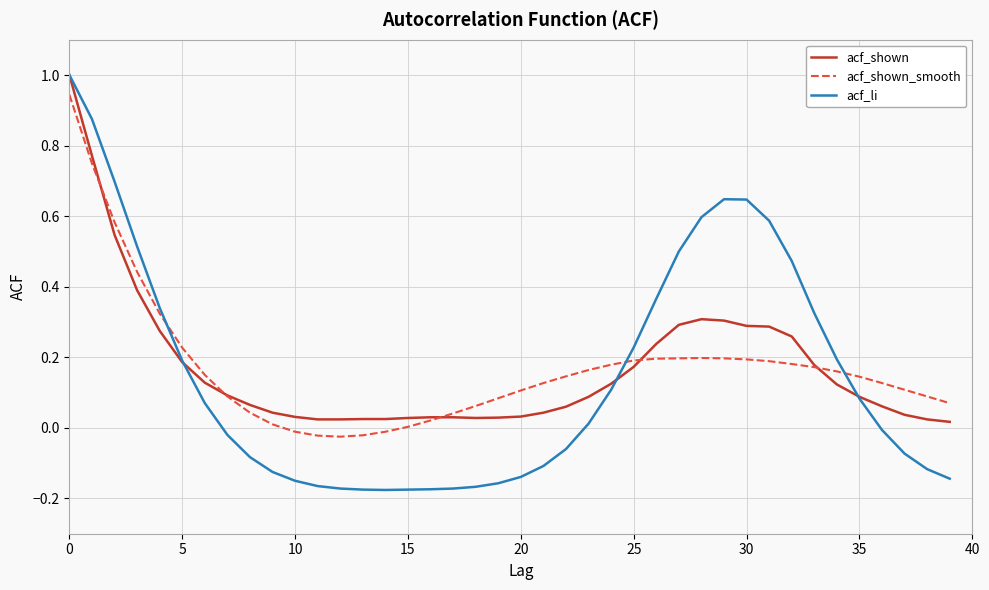

True or false: acf_li and acf_shown_smooth intersect in this chart.

True